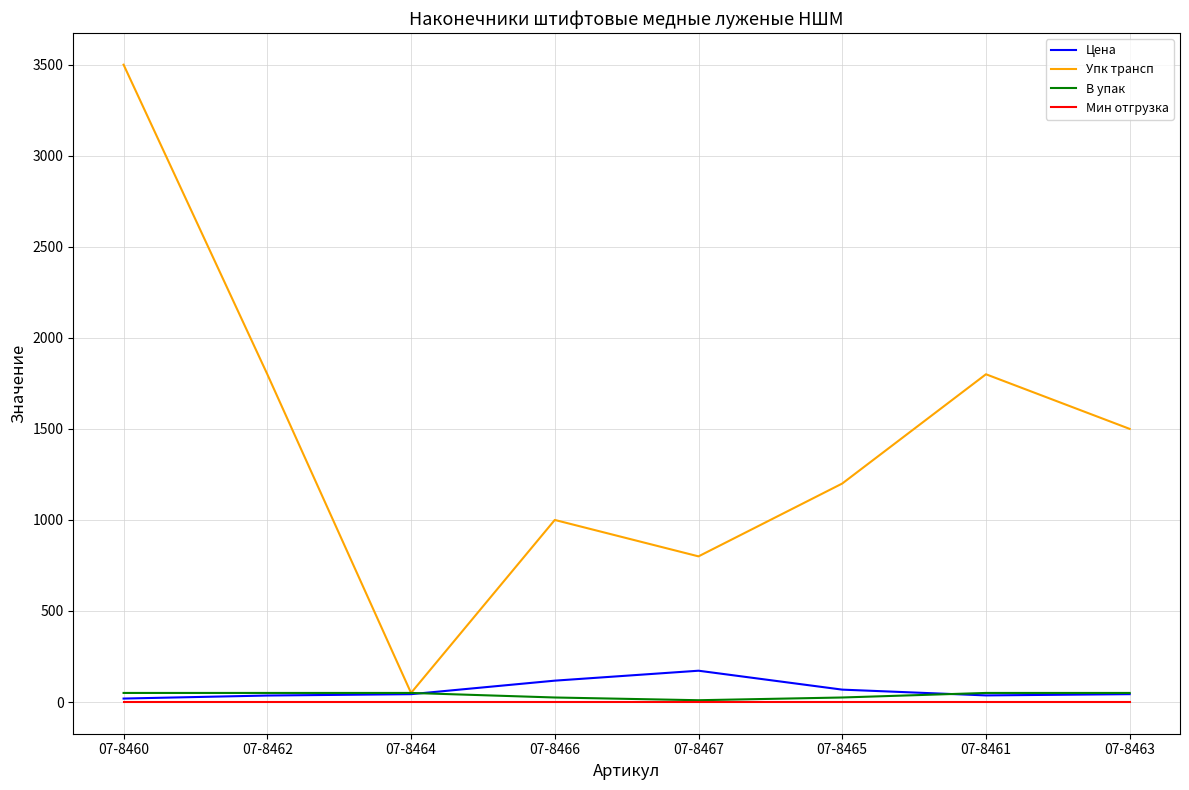

Which series has the widest spread of values?

Упк трансп